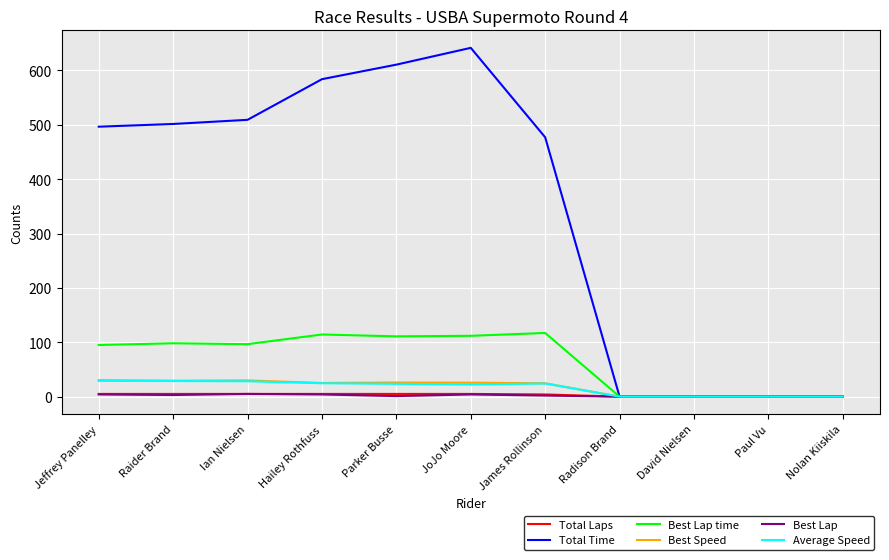

What is the highest value of the Average Speed series?

29.0